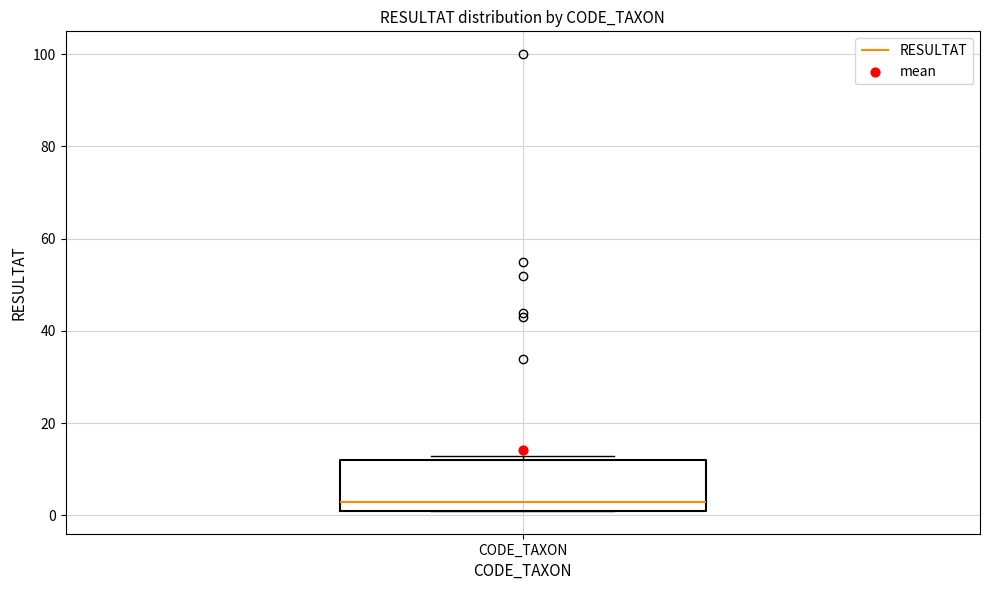

Transcribe this box plot: give where the median line is, the range the box spans, and where the two whiskers end, as read against the y-axis. The values are not printed on the chart, so give them approximately, as read against the axis.

median 4, box 2 to 12, whiskers 2 to 14